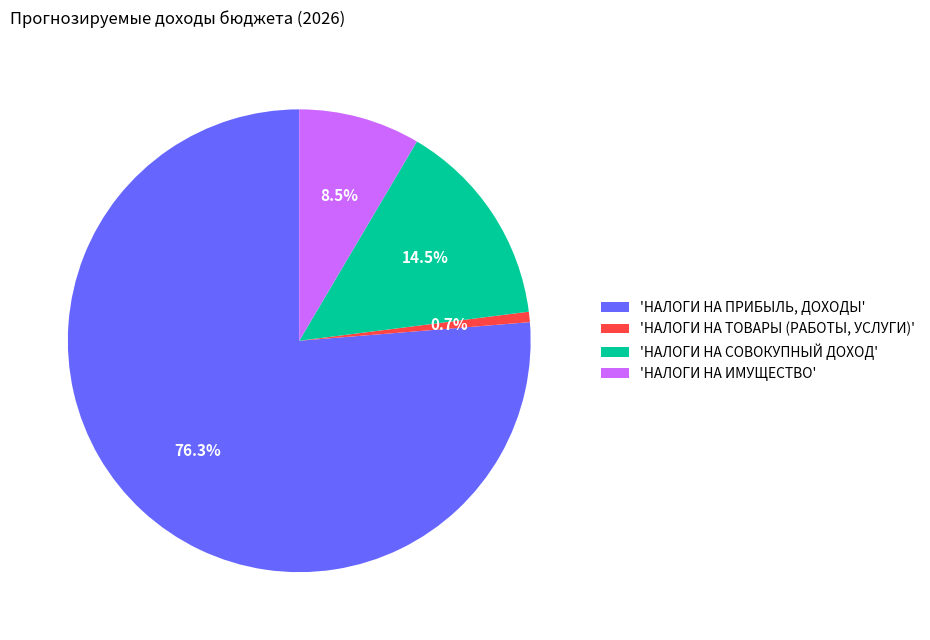

Is the sum of 'НАЛОГИ НА ИМУЩЕСТВО' and 'НАЛОГИ НА ТОВАРЫ (РАБОТЫ, УСЛУГИ)' greater than half?

No